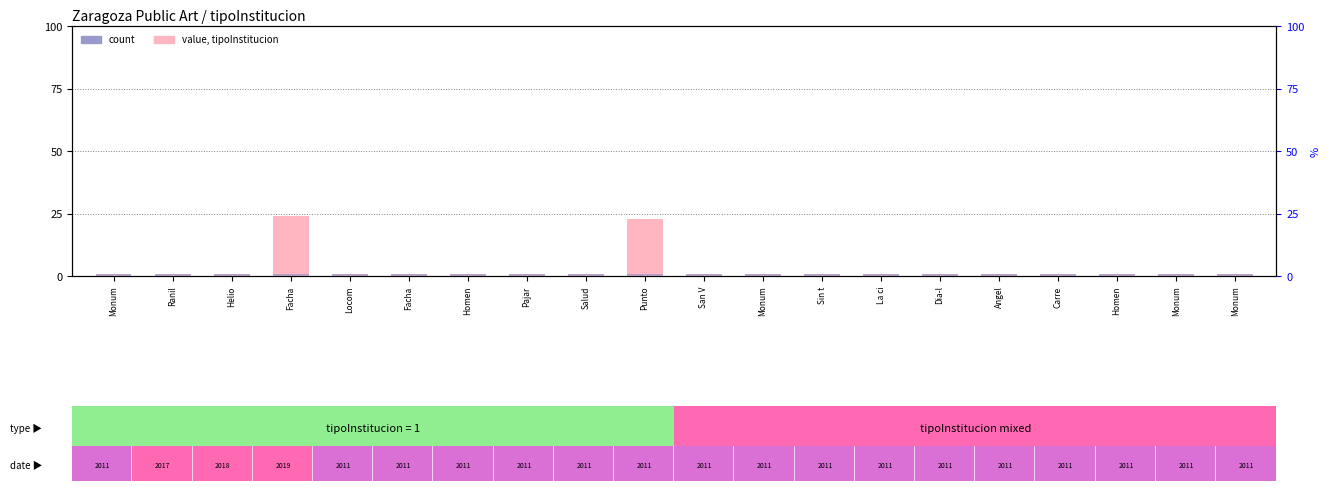

At how many categories does at least one series exceed 20?

2